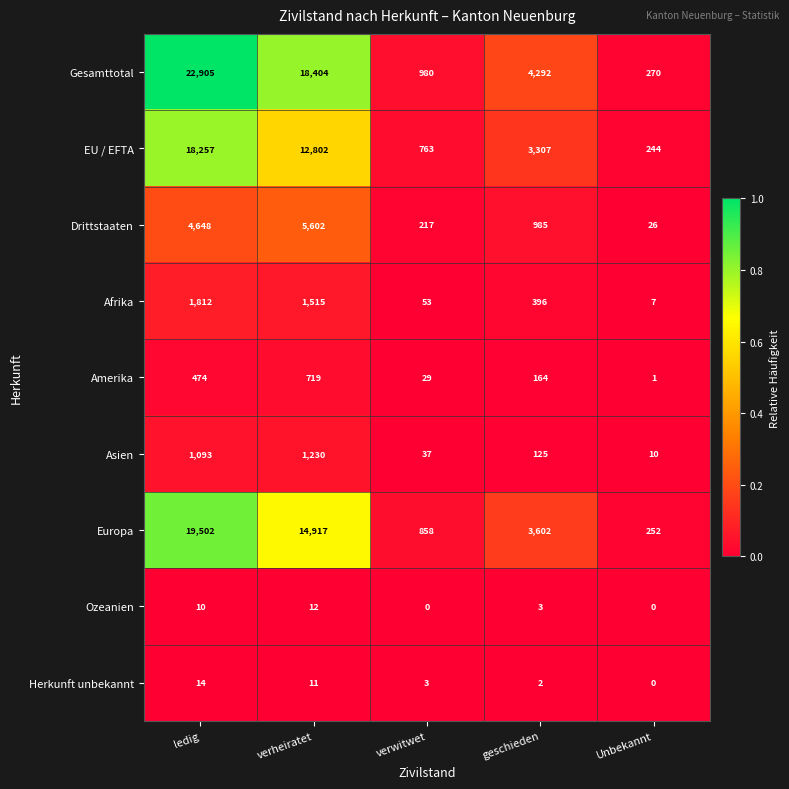

List the series in order of their peak value, highest first.

Gesamttotal, Europa, EU / EFTA, Drittstaaten, Afrika, Asien, Amerika, Herkunft unbekannt, Ozeanien